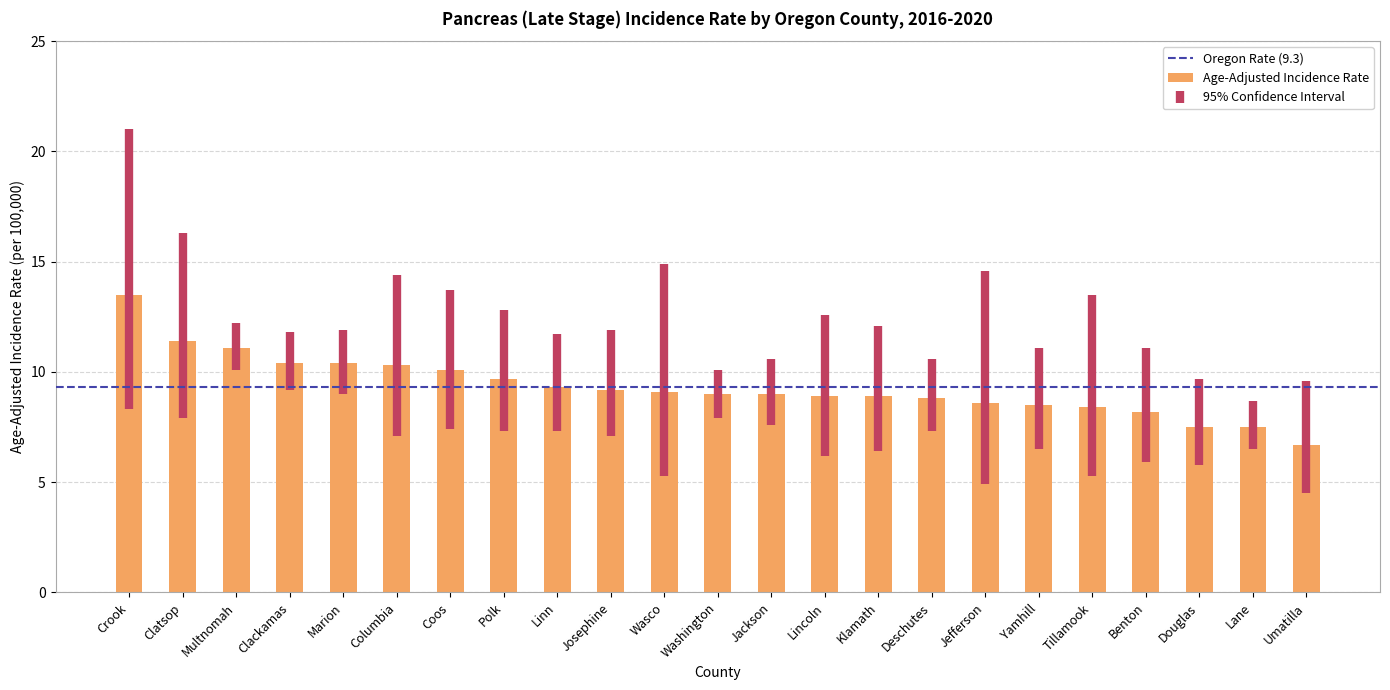

At which category does the chart reach its minimum across all series?

Umatilla